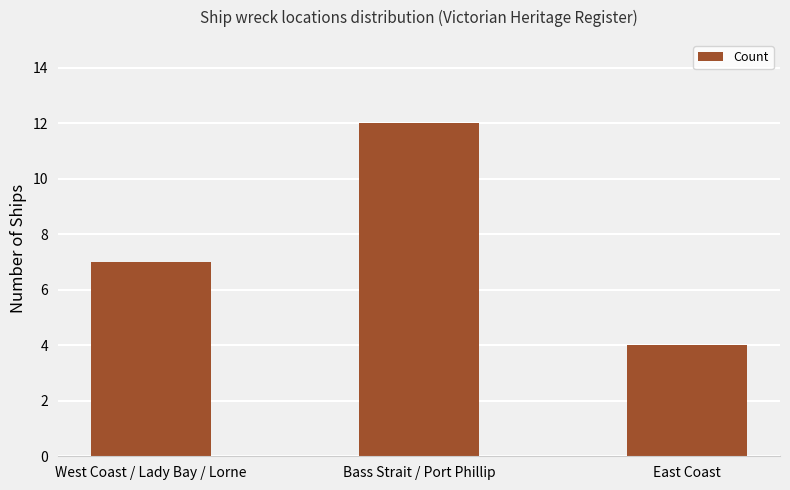

True or false: the data shows 11 at West Coast / Lady Bay / Lorne.

False